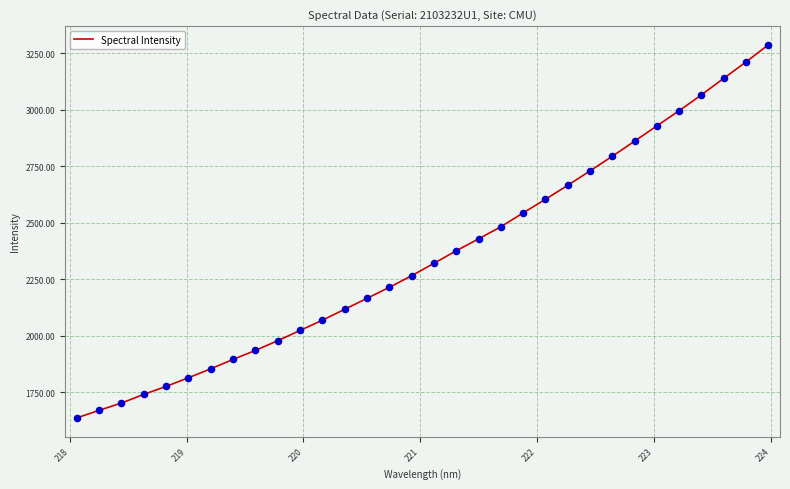

What is the maximum value shown in the chart?

3287.8